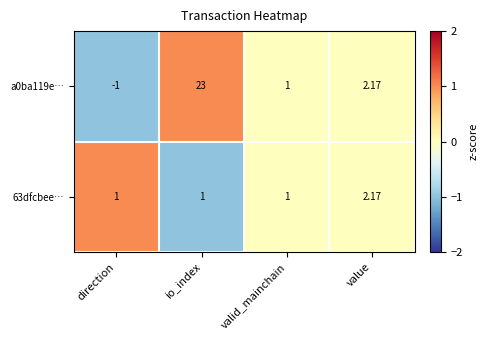

Where does the a0ba119e… series first go above 2?

io_index